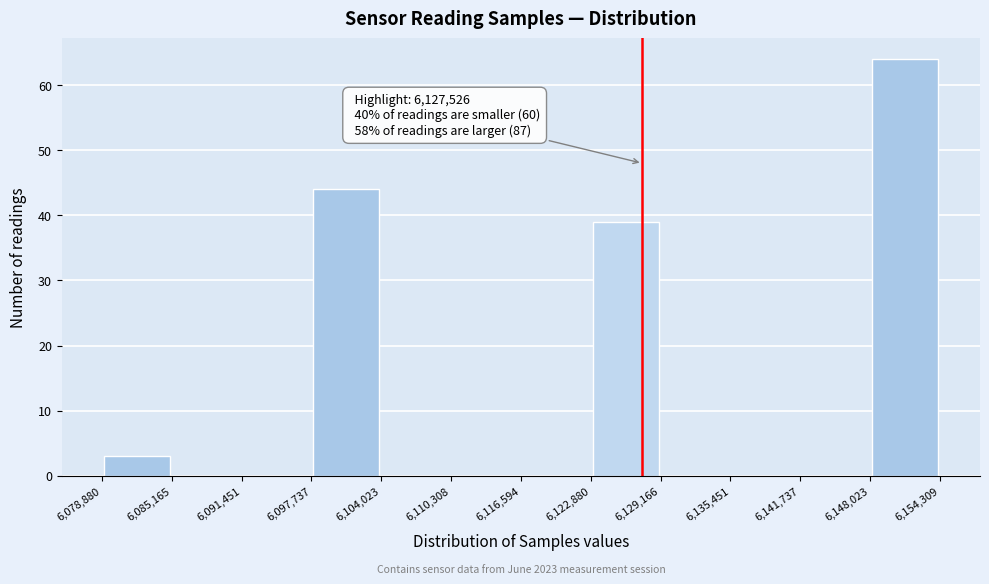

Over which range of the x-axis is the bar tallest?

6,148,023 to 6,154,309